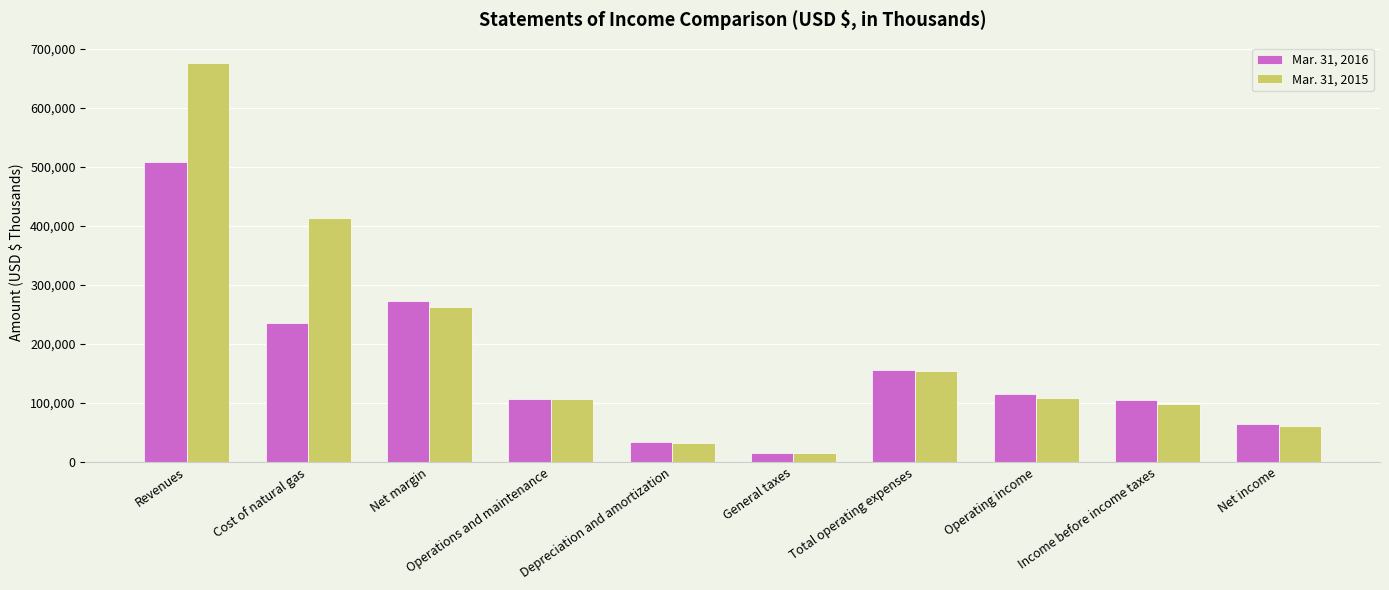

How many distinct data groups are displayed?

2